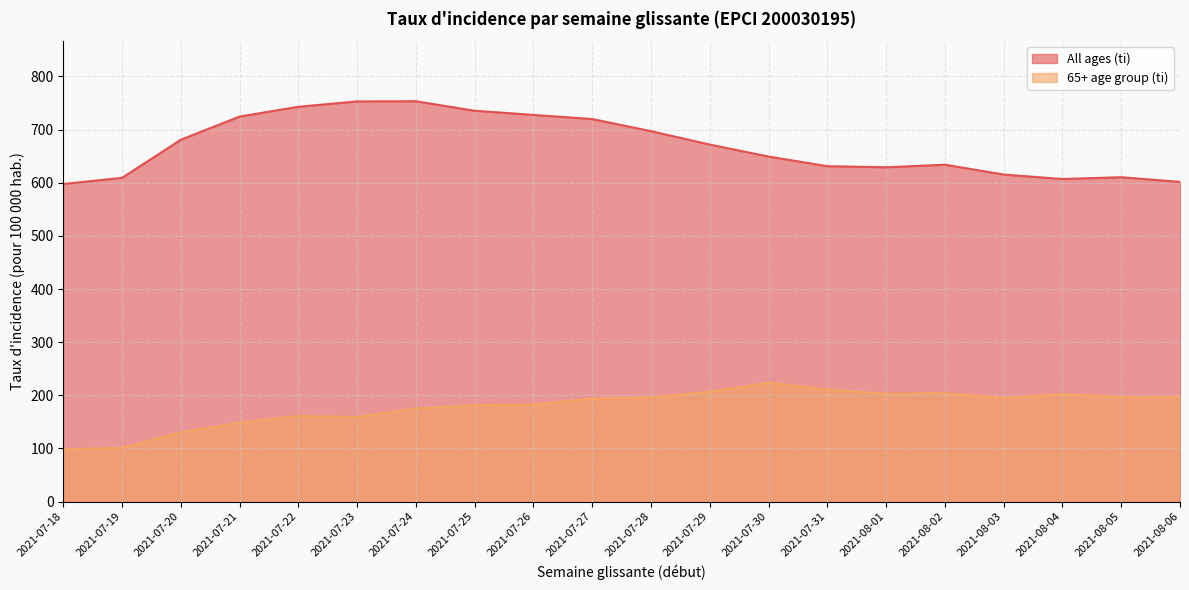

Which series has the largest range (max minus min)?

All ages (ti)